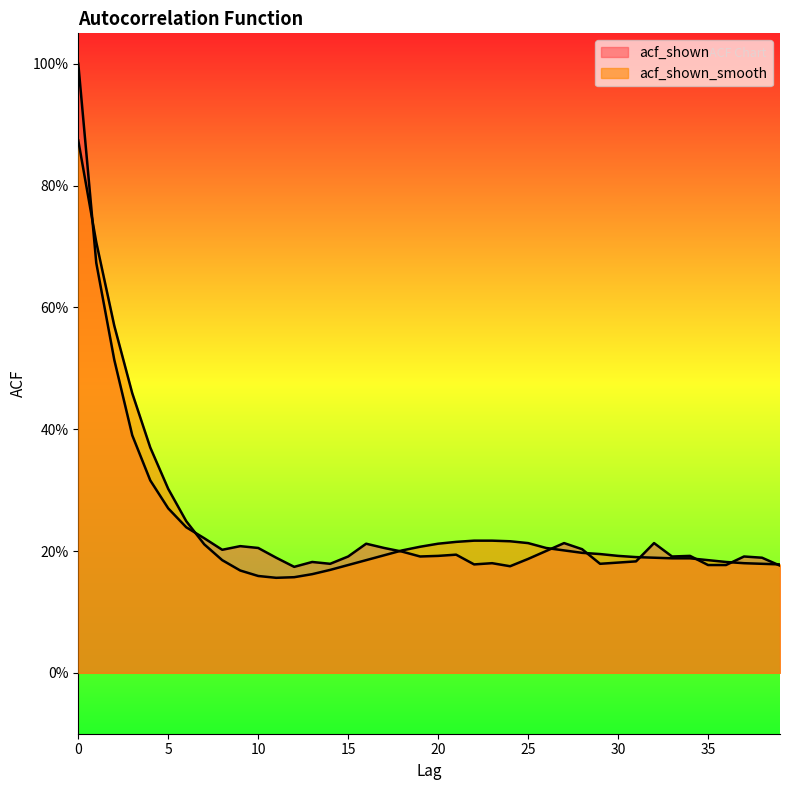

True or false: acf_shown_smooth has more than 2 points higher than both neighbors.

False